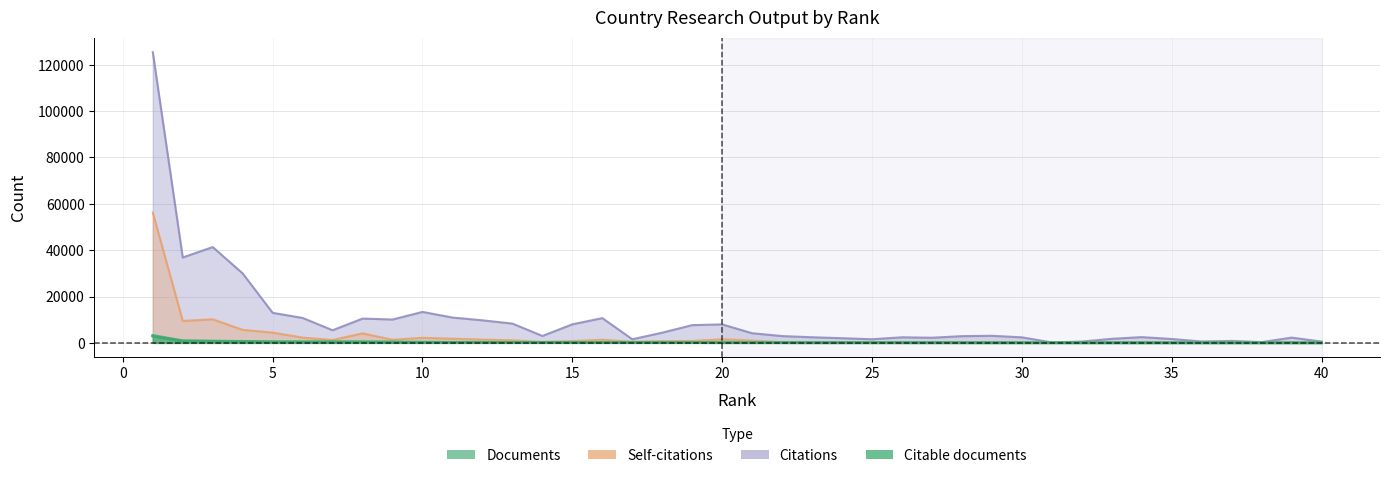

How many interior local valleys does the Self-citations series have?

10